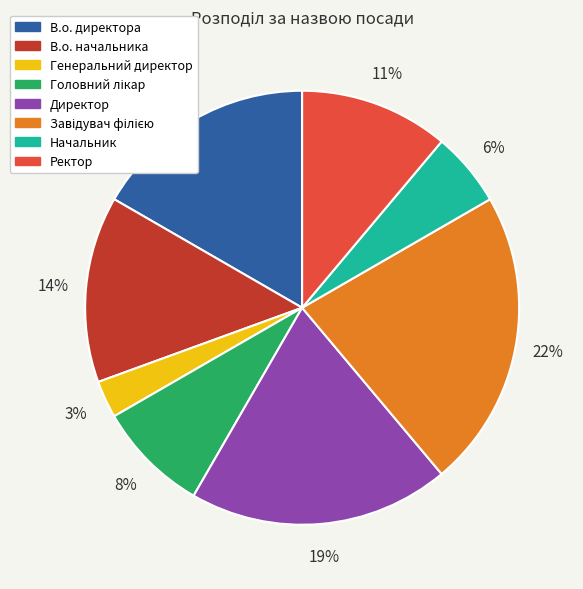

Is the sum of В.о. директора and Ректор greater than half?

No